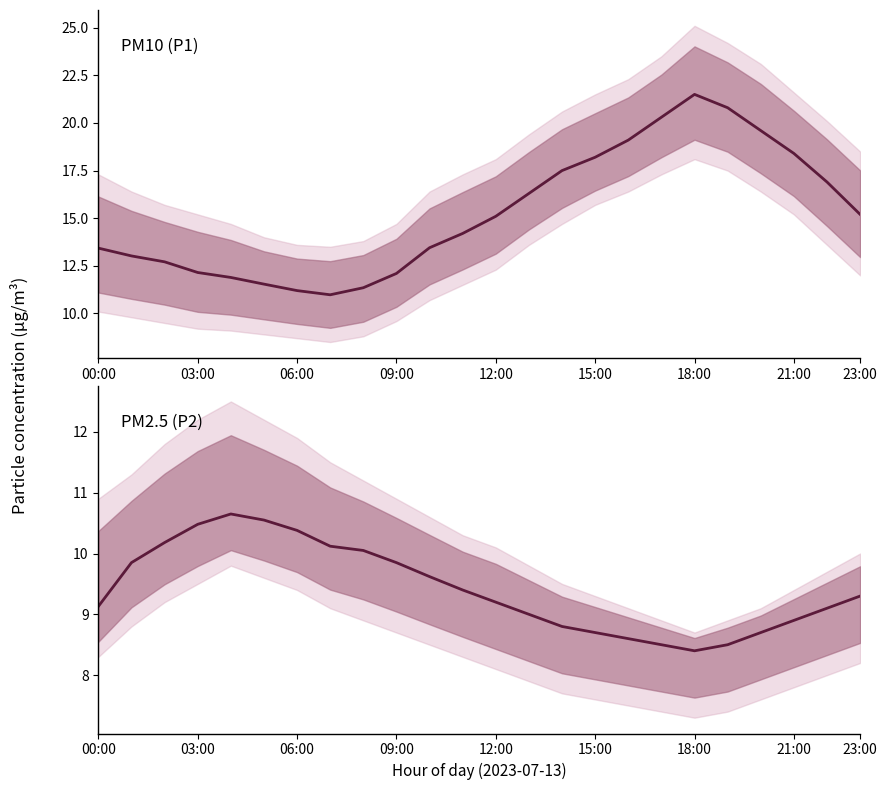

What position from the left is 06:00?

7